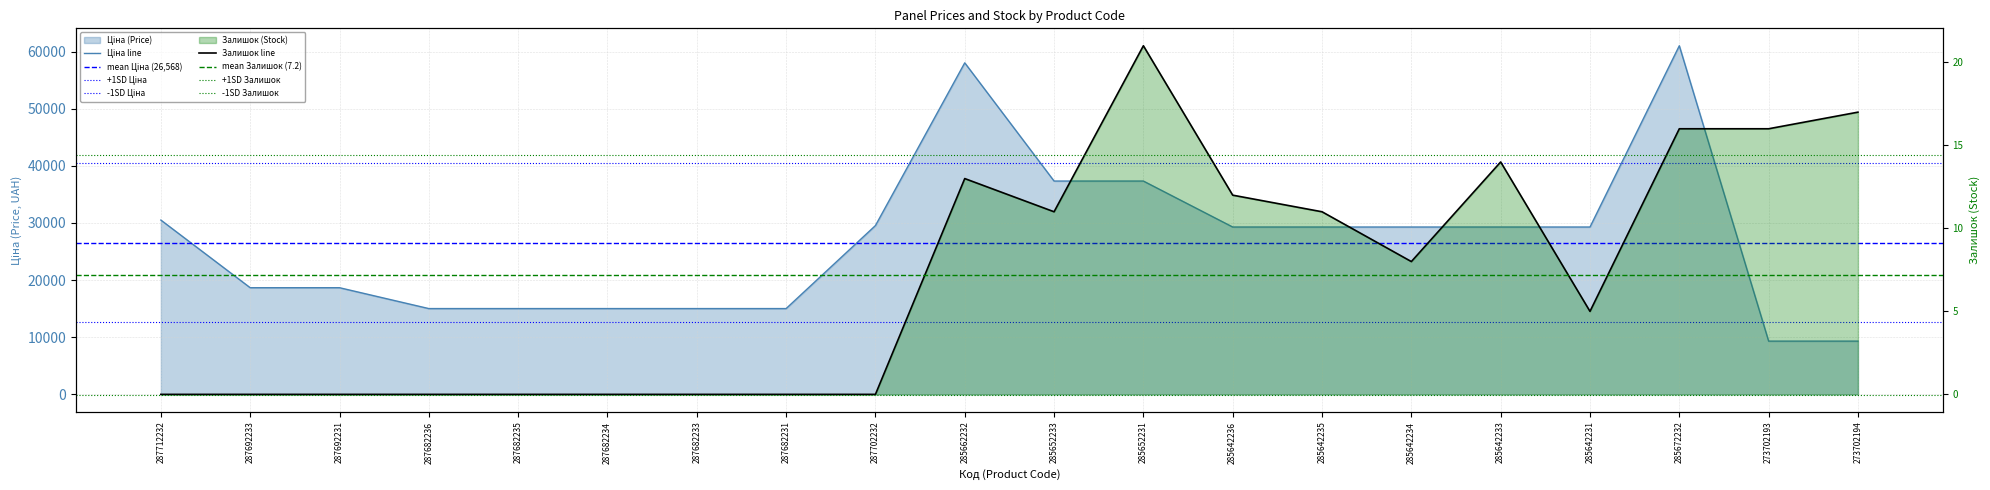

True or false: Залишок and Ціна intersect in this chart.

False